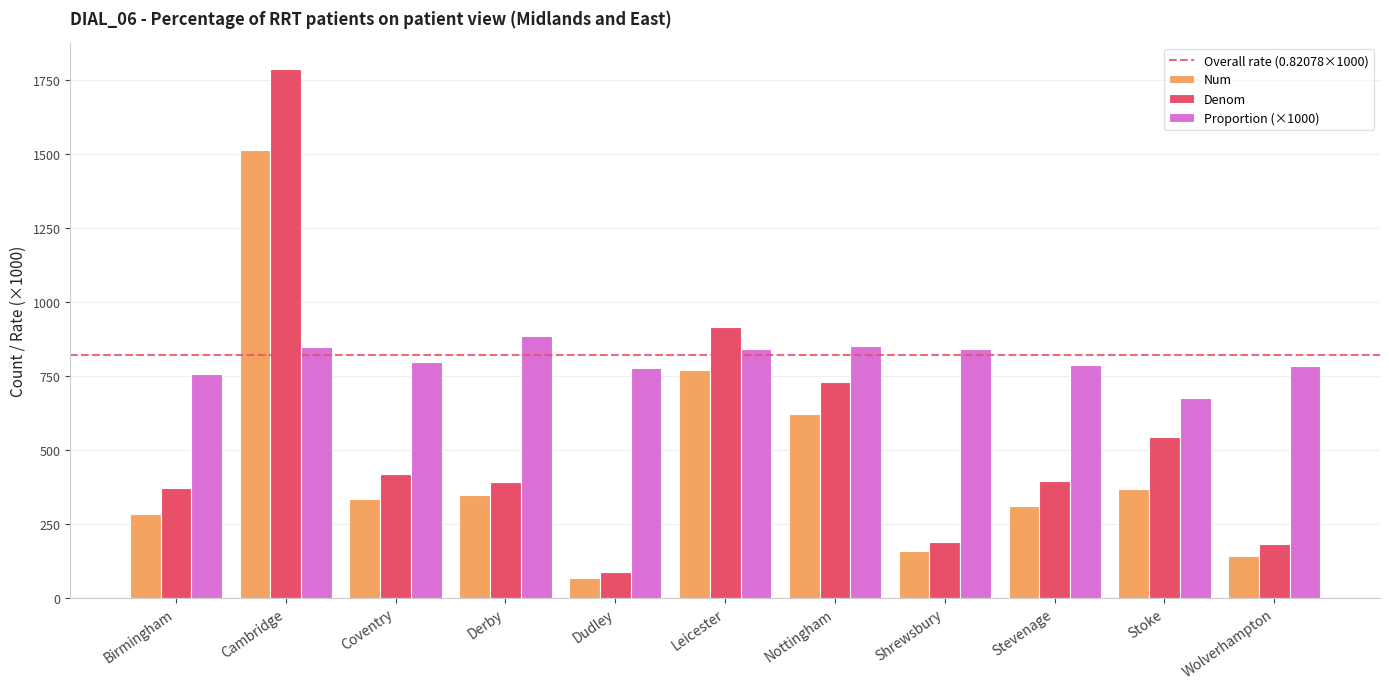

Is it true that Proportion (×1000) equals 1419.9 at Nottingham?

False